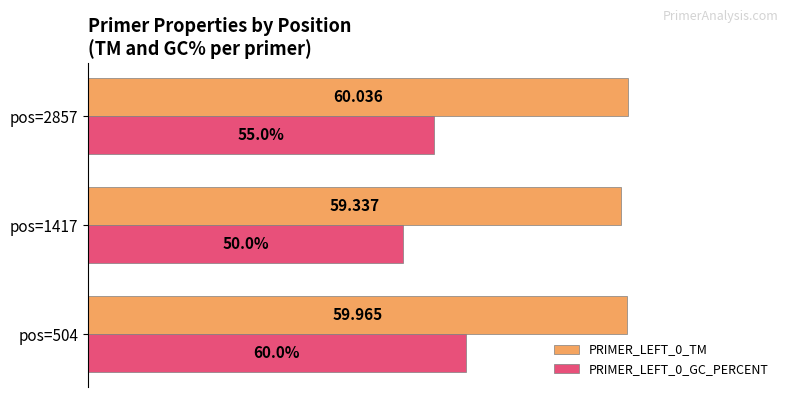

Is the value of PRIMER_LEFT_0_TM at pos=504 greater than the value of PRIMER_LEFT_0_GC_PERCENT at pos=504?

Yes